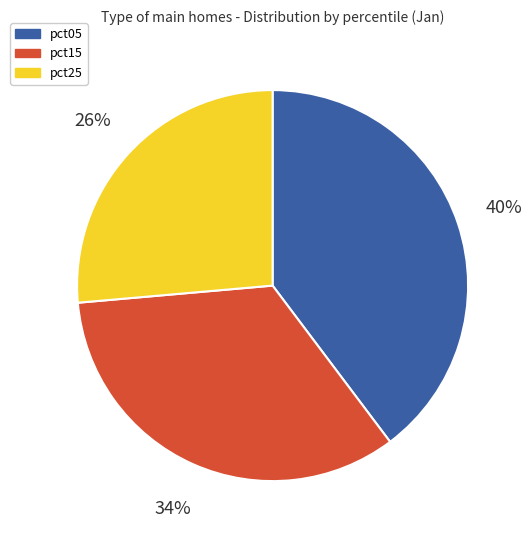

Between pct15 and pct05, which is larger?

pct05